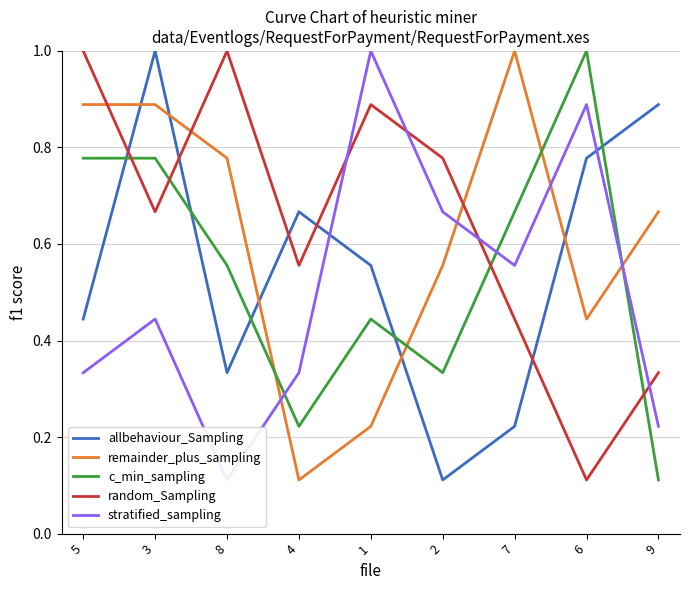

Is the value of remainder_plus_sampling at 7 greater than the value of c_min_sampling at 2?

Yes